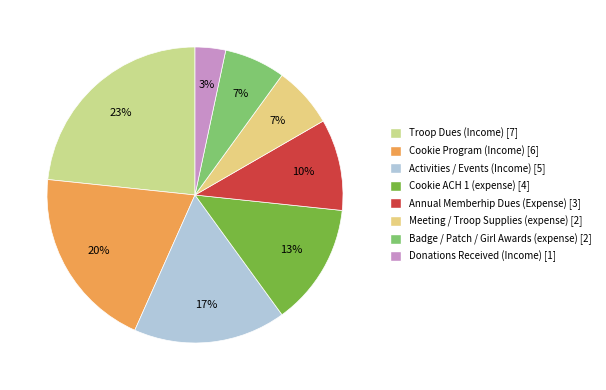

Count the number of slices in the pie.

8